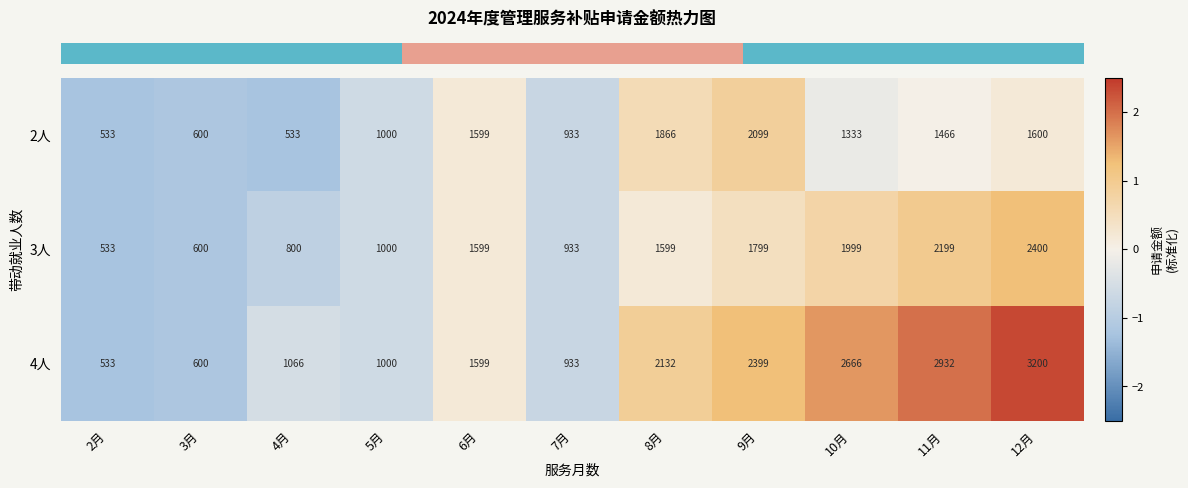

Which series has the largest range (max minus min)?

4人